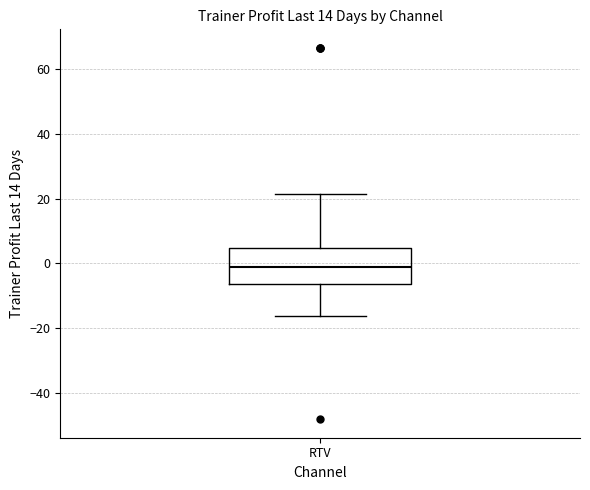

Where is the lower edge of the box for RTV on the y-axis? The values are not printed on the chart, so give them approximately, as read against the axis.

-6